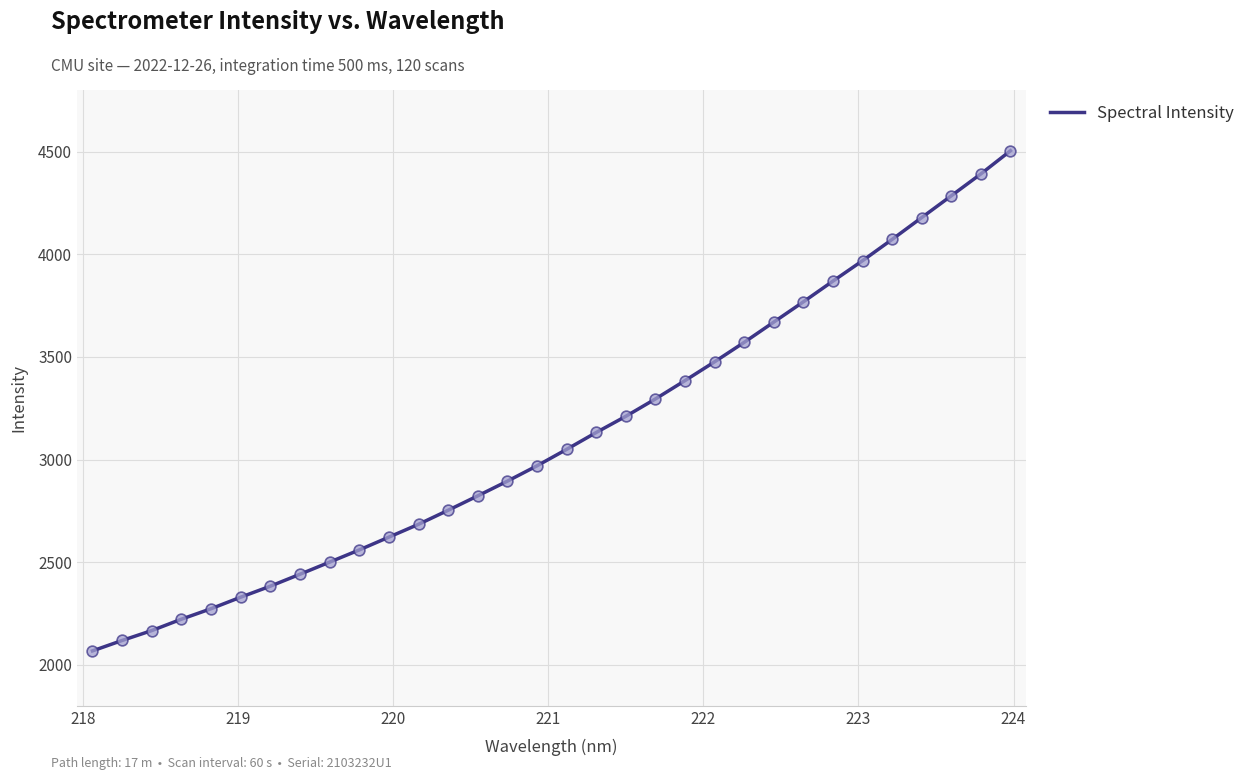

What is the difference between the maximum and minimum values?

2435.8